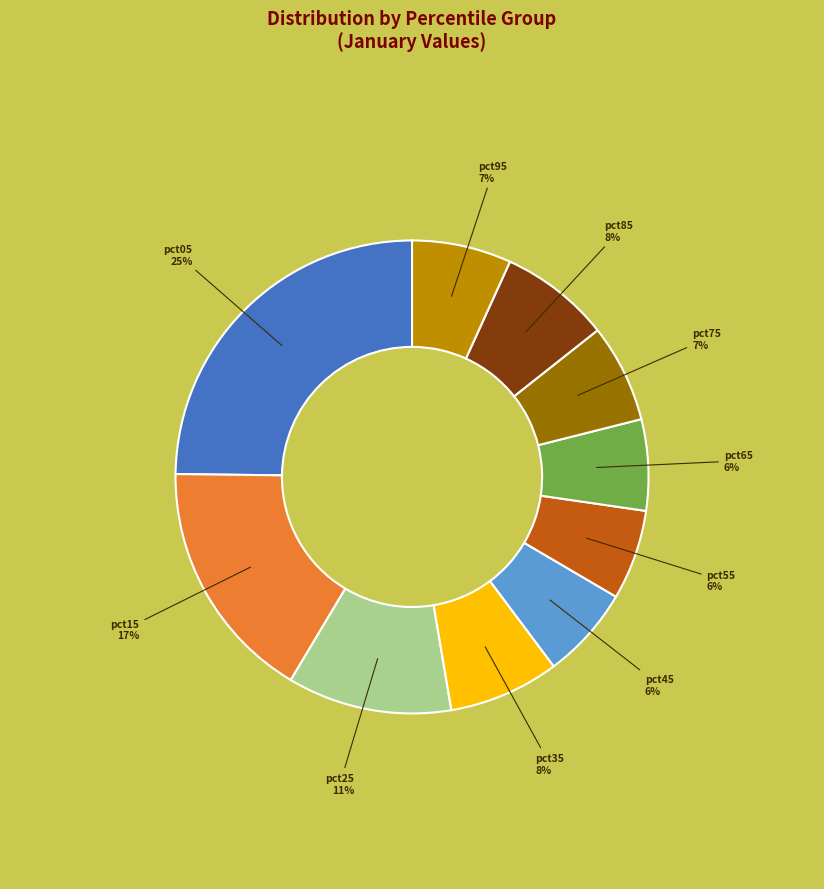

Is there a majority slice in this chart?

No